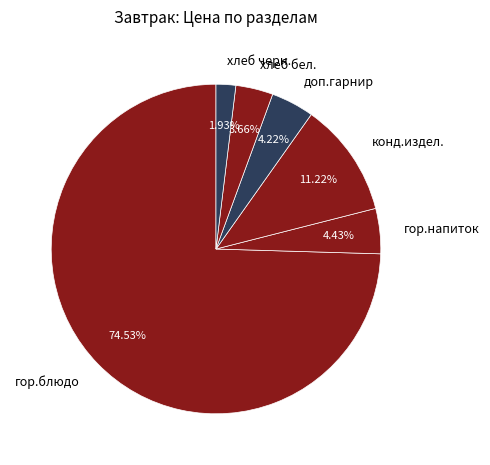

To the nearest percent, what percentage of the pie is хлеб бел.?

4%